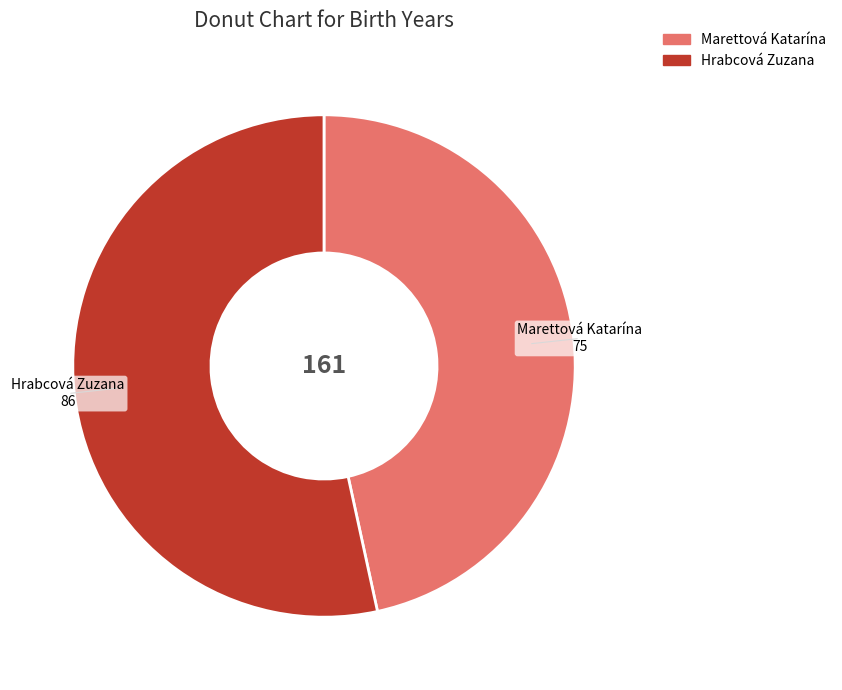

Which category has the smallest portion of the pie?

Marettová Katarína